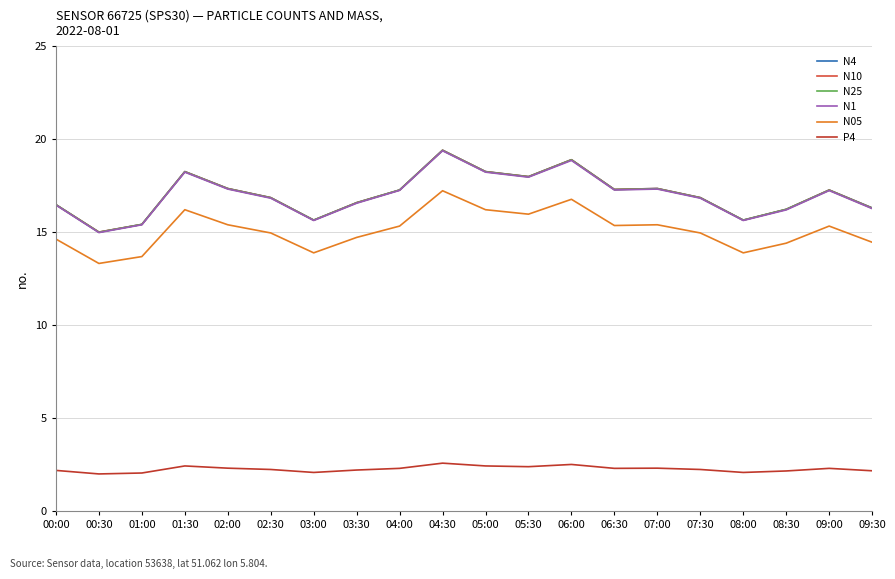

What is the sum of the P4 values at 09:30 and 03:00?

4.2